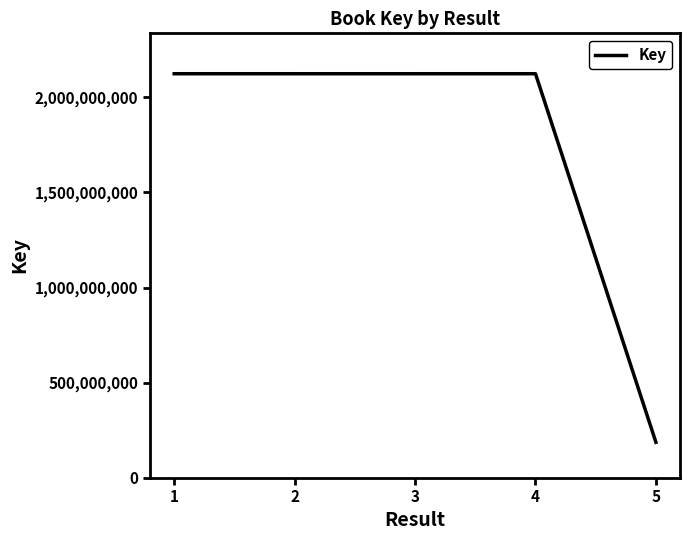

What is the average value?

1736911028